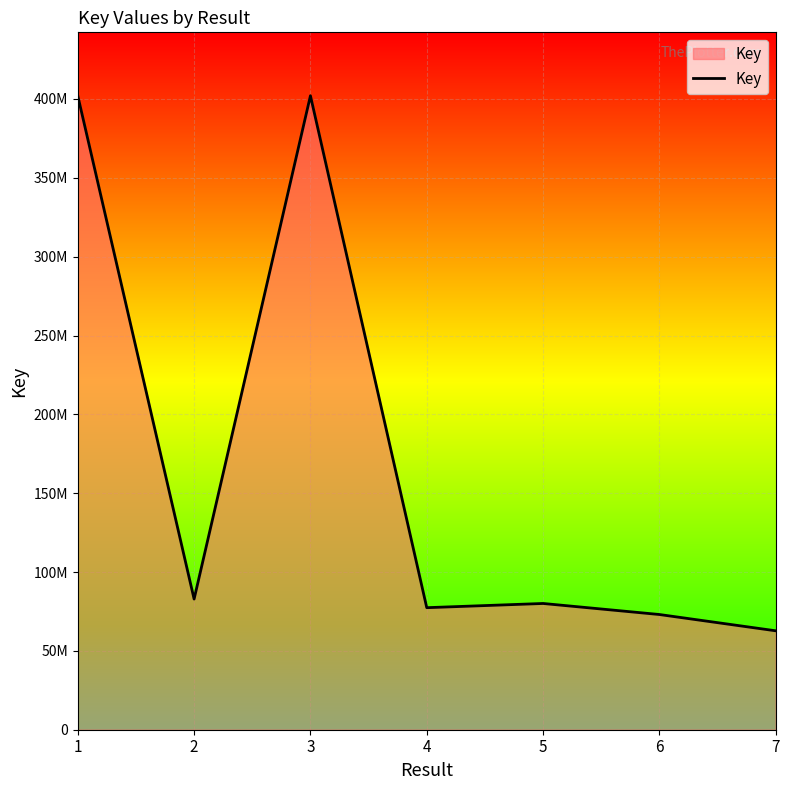

The chart shows a value of 402064870 at 3. True or false?

True